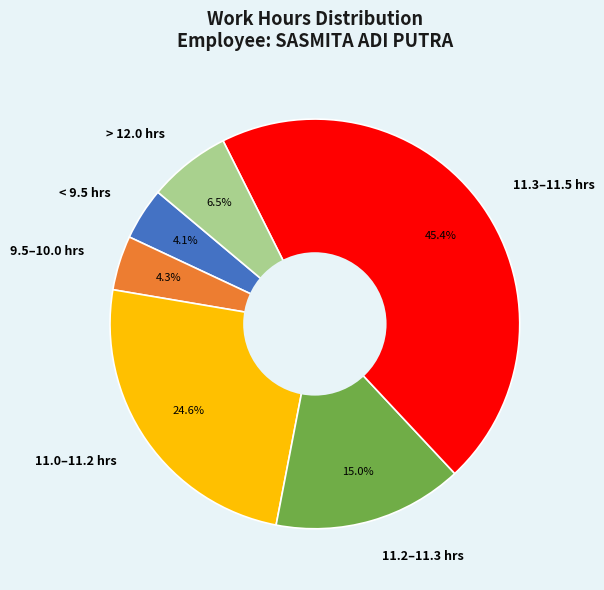

How much of the chart is everything except 11.3–11.5 hrs?

54.6%